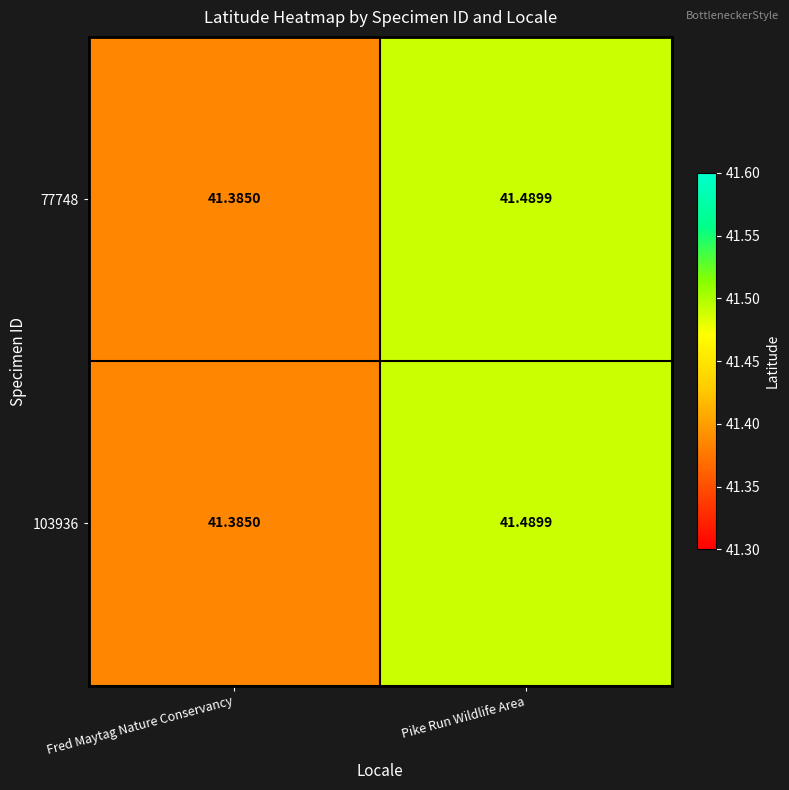

At which category is the sum across all series the highest?

Pike Run Wildlife Area